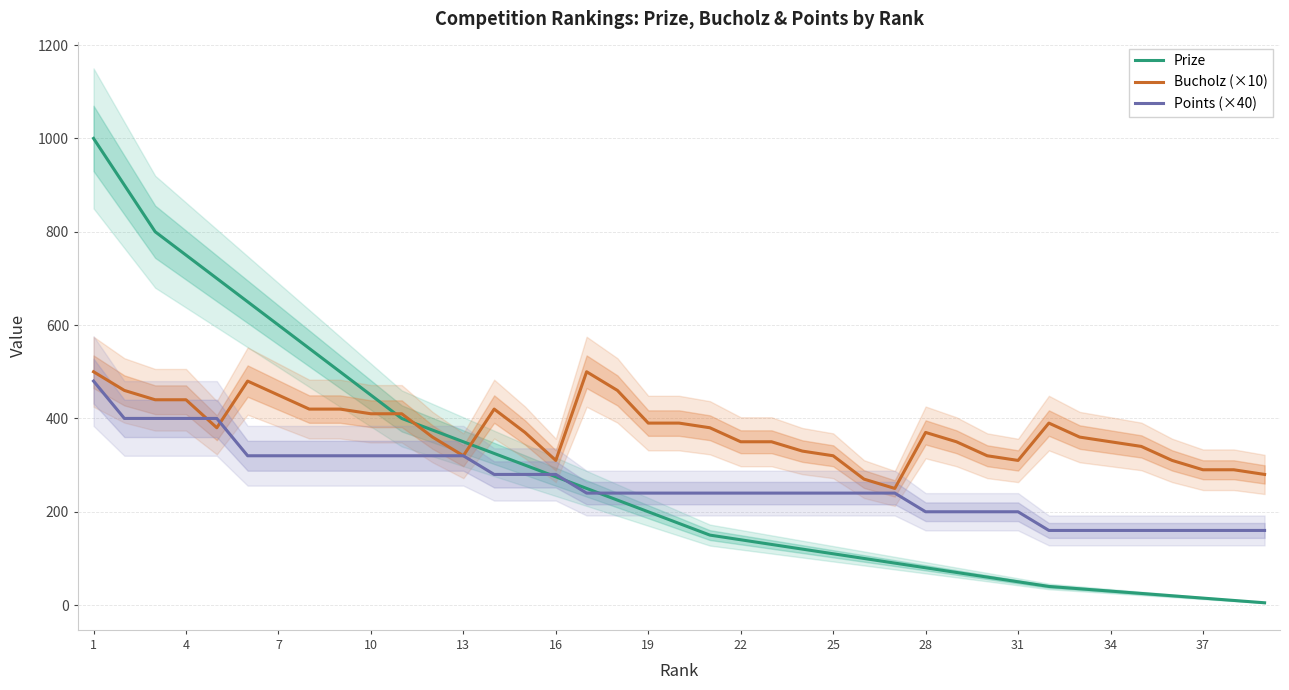

Reading right to left, transcribe all the data shown in this chart.

Prize: 5	10	15	20	25	30	35	40	50	60	70	80	90	100	110	120	130	140	150	175	200	225	250	275	300	325	350	375	400	450	500	550	600	650	700	750	800	900	1000
Bucholz (×10): 280	290	290	310	340	350	360	390	310	320	350	370	250	270	320	330	350	350	380	390	390	460	500	310	370	420	320	360	410	410	420	420	450	480	380	440	440	460	500
Points (×40): 160	160	160	160	160	160	160	160	200	200	200	200	240	240	240	240	240	240	240	240	240	240	240	280	280	280	320	320	320	320	320	320	320	320	400	400	400	400	480